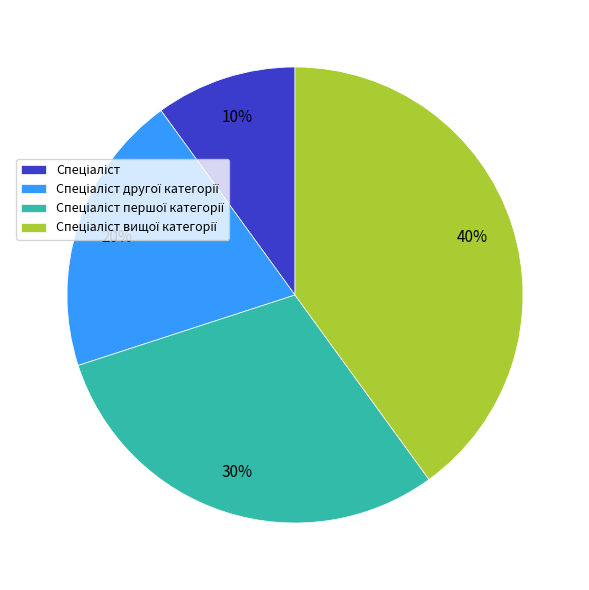

How many segments does this pie chart have?

4